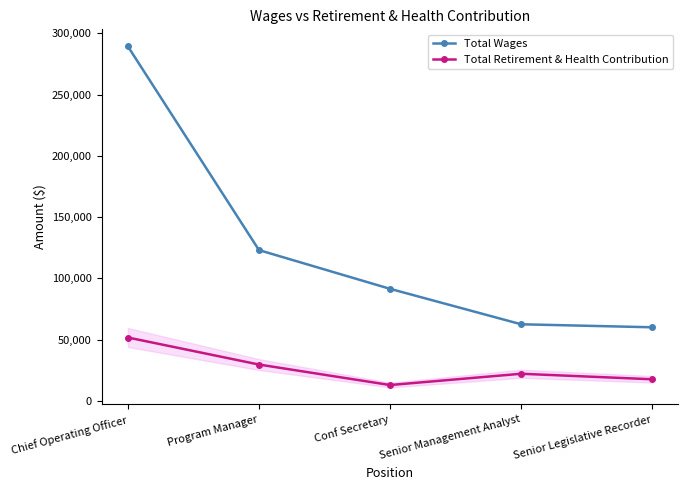

Is the value of Total Retirement & Health Contribution at Program Manager greater than the value of Total Wages at Senior Management Analyst?

No